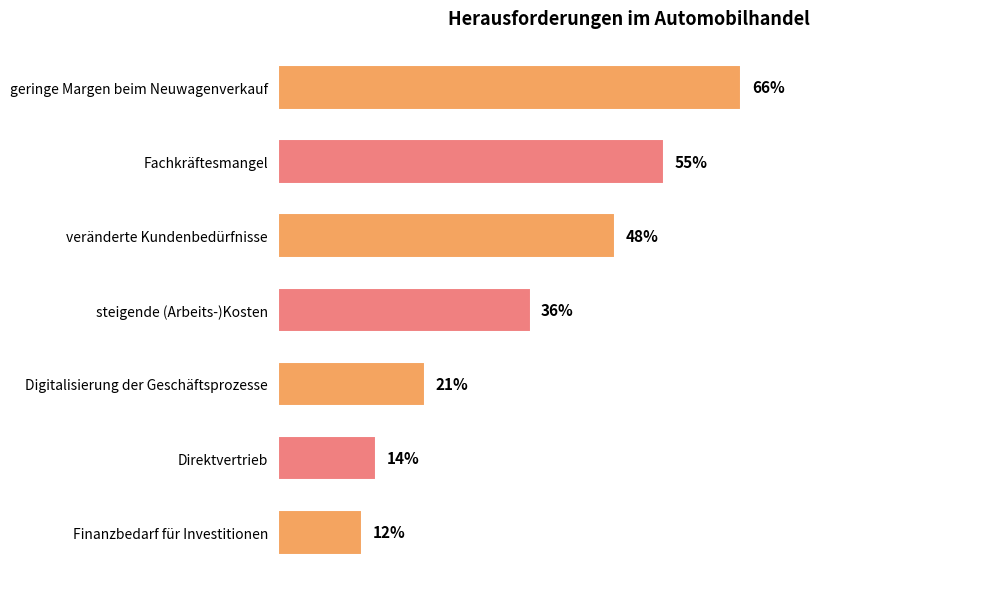

What is the label of the 2nd bar from the bottom?

Direktvertrieb